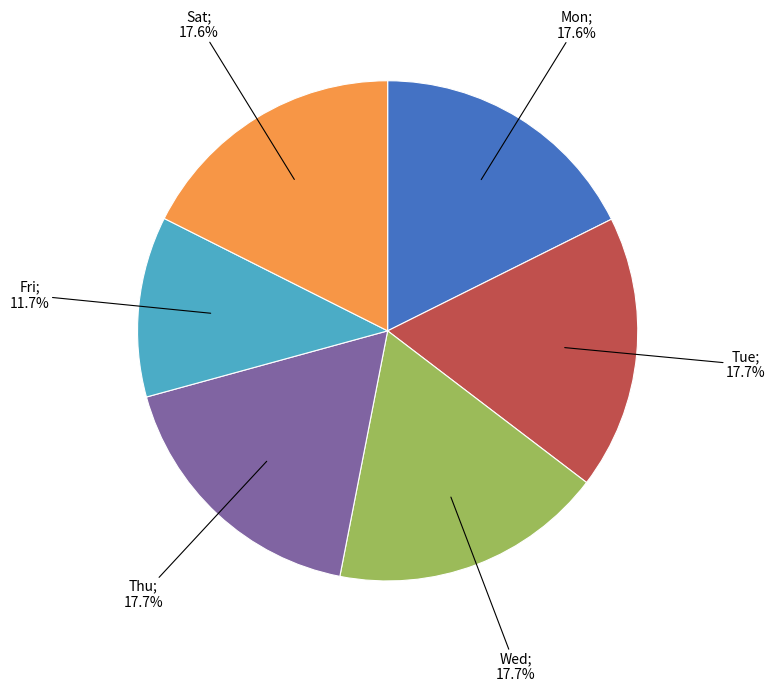

Does any single category account for the majority?

No